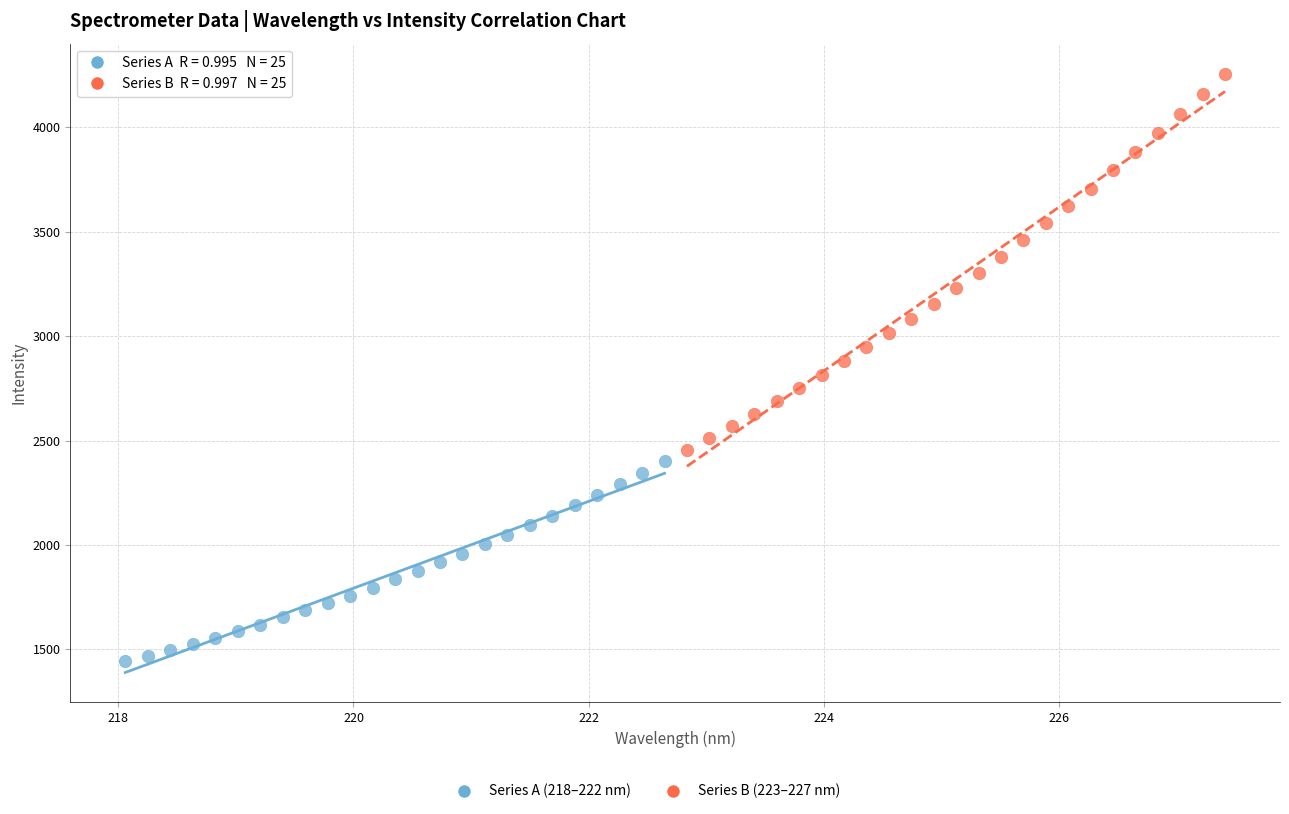

Which series reaches the maximum Y coordinate?

Series B (223–227 nm)